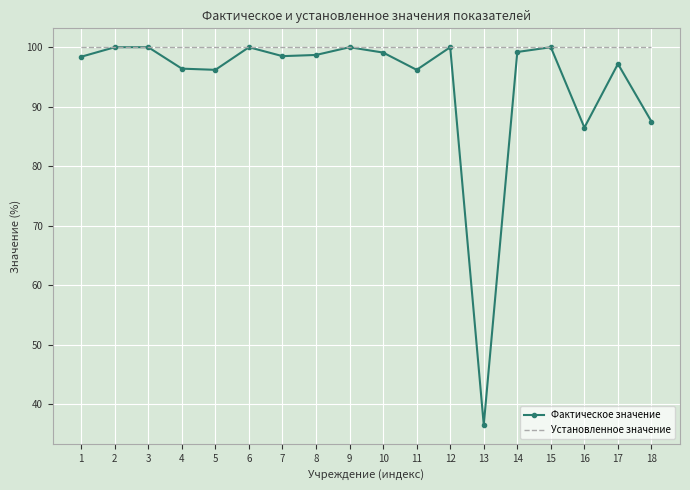

The Фактическое значение series shows 97.2 at 17. True or false?

True